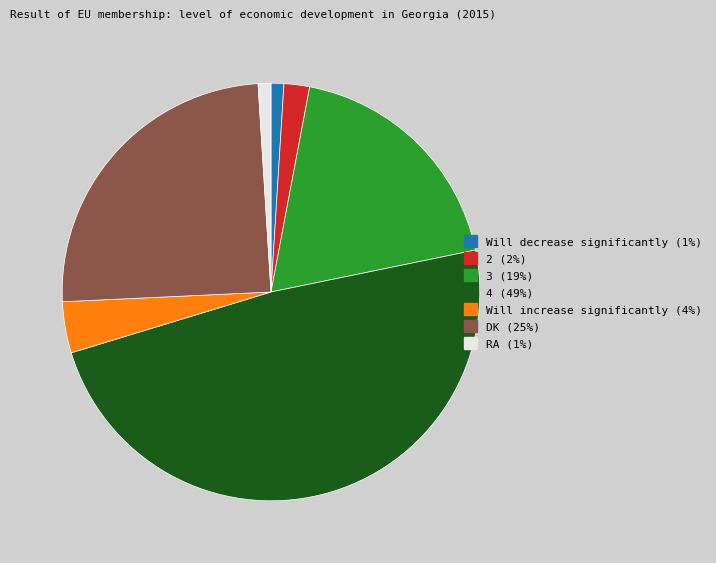

Is it true that Will decrease significantly is 10% of the pie?

False